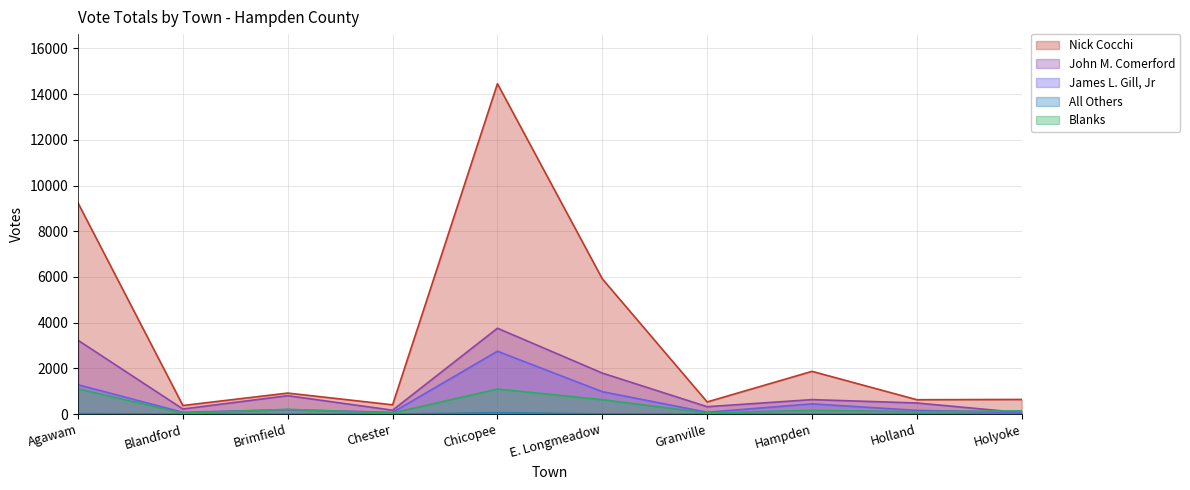

Which series has the largest range (max minus min)?

Nick Cocchi